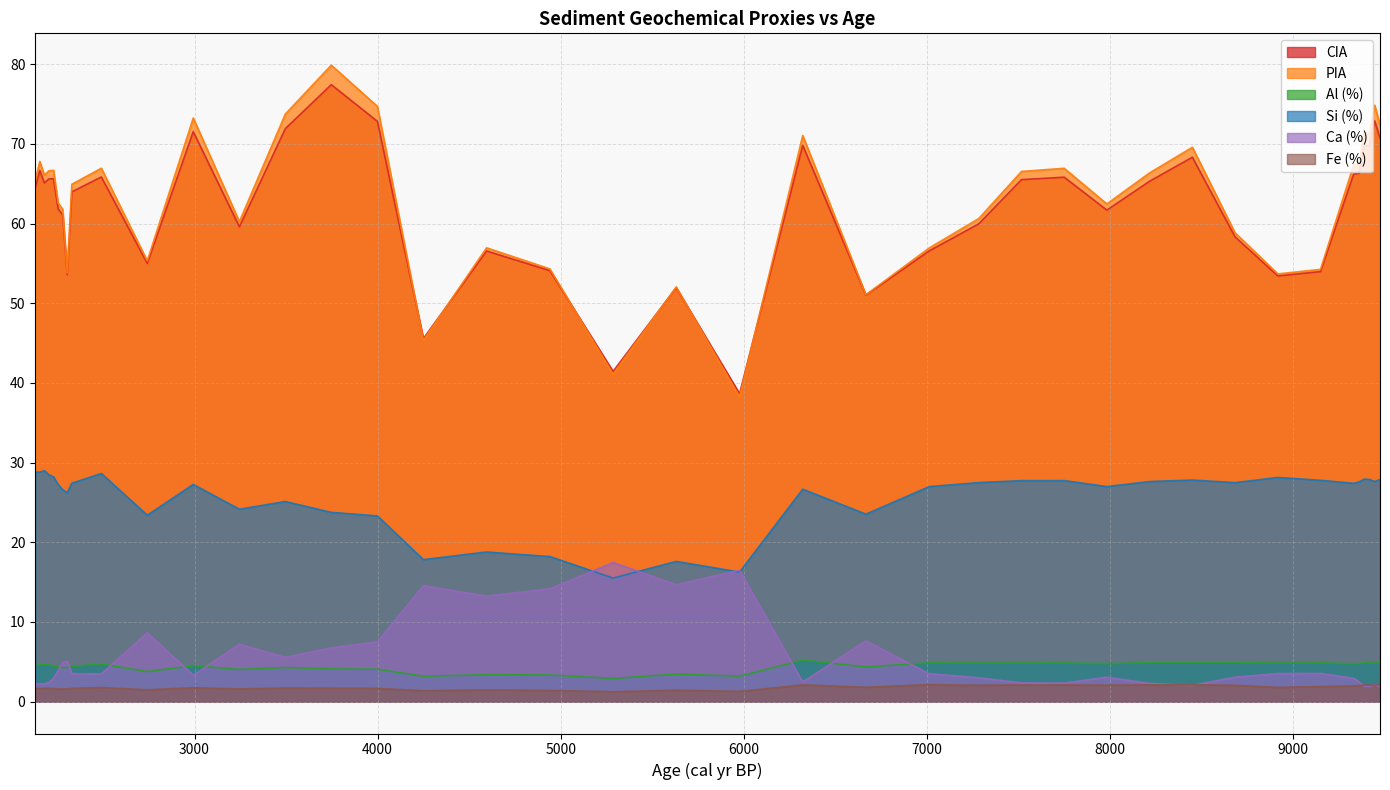

Count the number of data series in this chart.

6